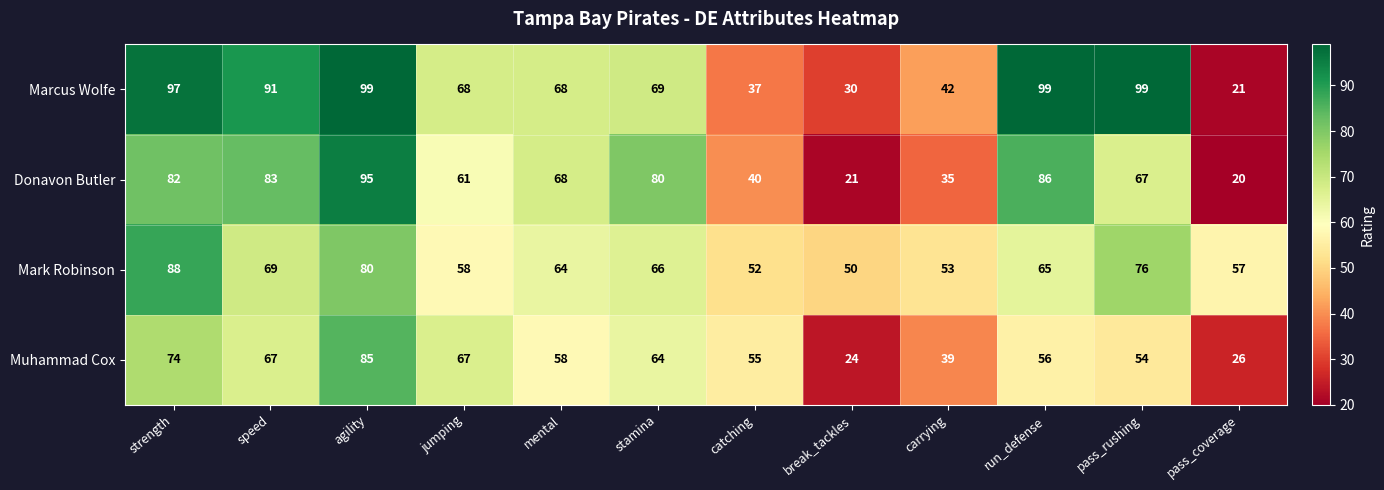

Which series has the widest spread of values?

Marcus Wolfe